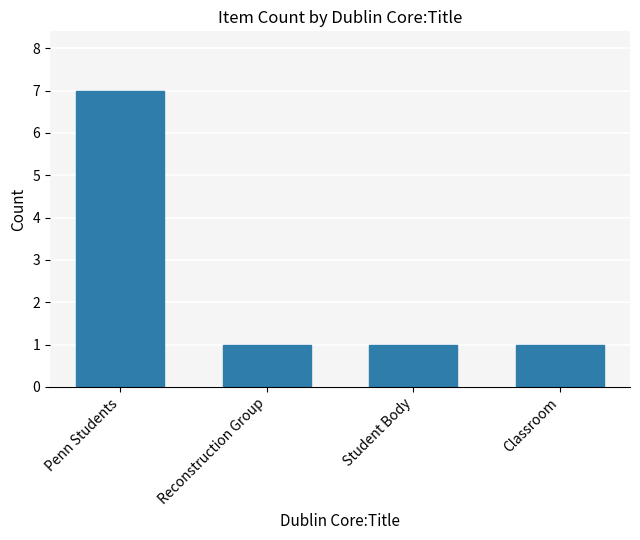

What is the ratio of the value at Reconstruction Group to the value at Classroom?

1.0